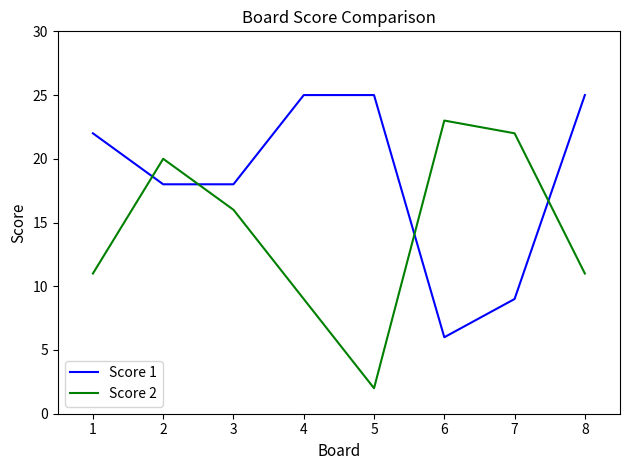

Rank the series by their maximum value, from highest to lowest.

Score 1, Score 2